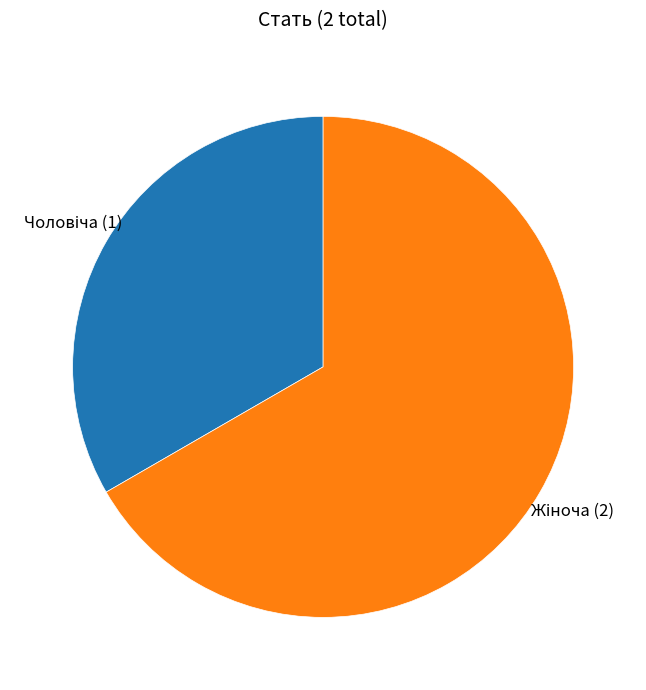

Is there a majority slice in this chart?

Yes